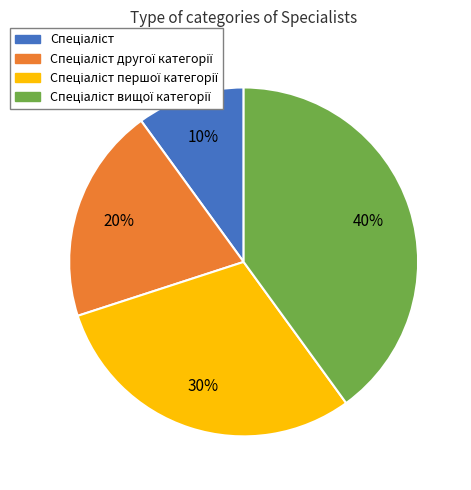

To the nearest percent, what is the average slice percentage?

25%